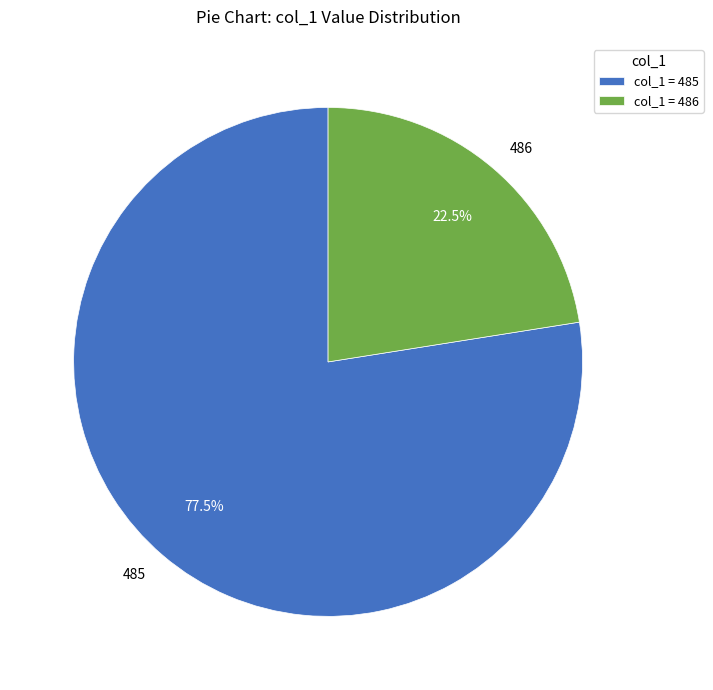

How many segments does this pie chart have?

2